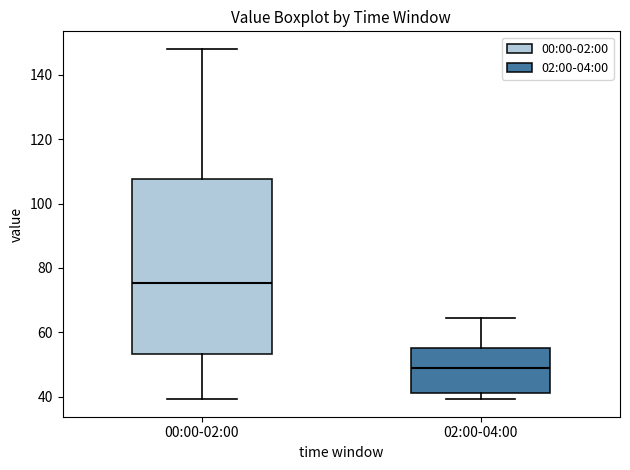

Which box's median line is the lowest?

02:00-04:00